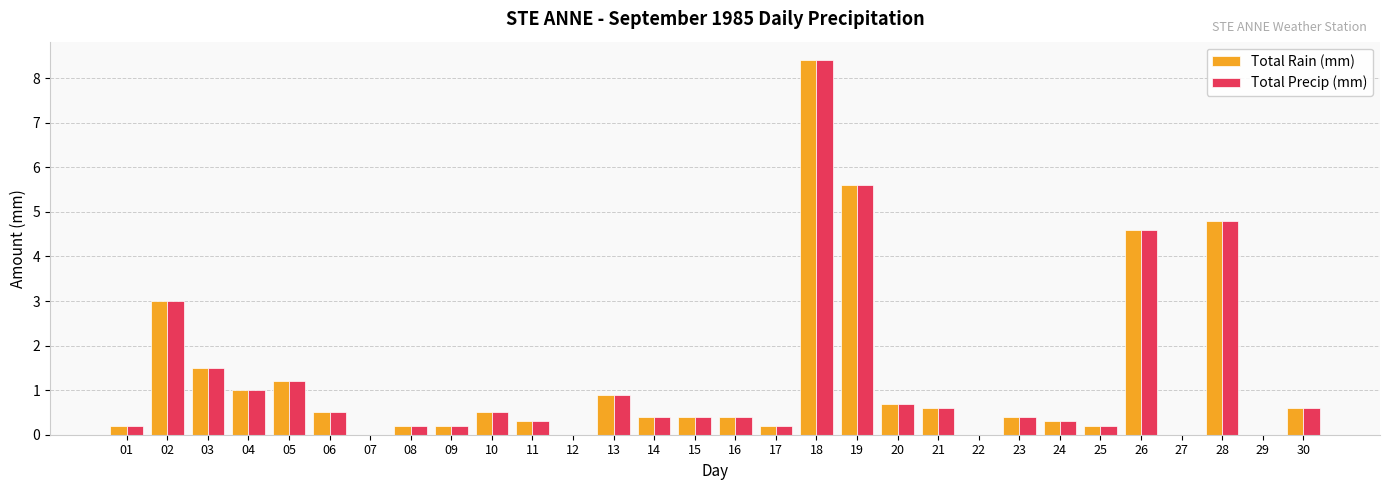

What is the average value of the Total Precip (mm) series?

1.2